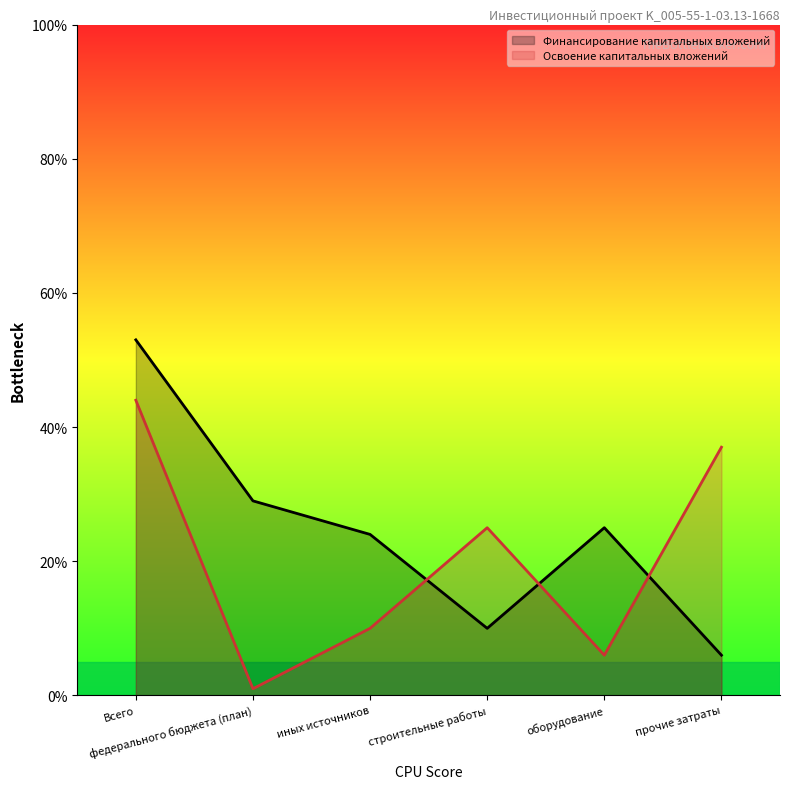

Which series has the largest range (max minus min)?

Финансирование капитальных вложений